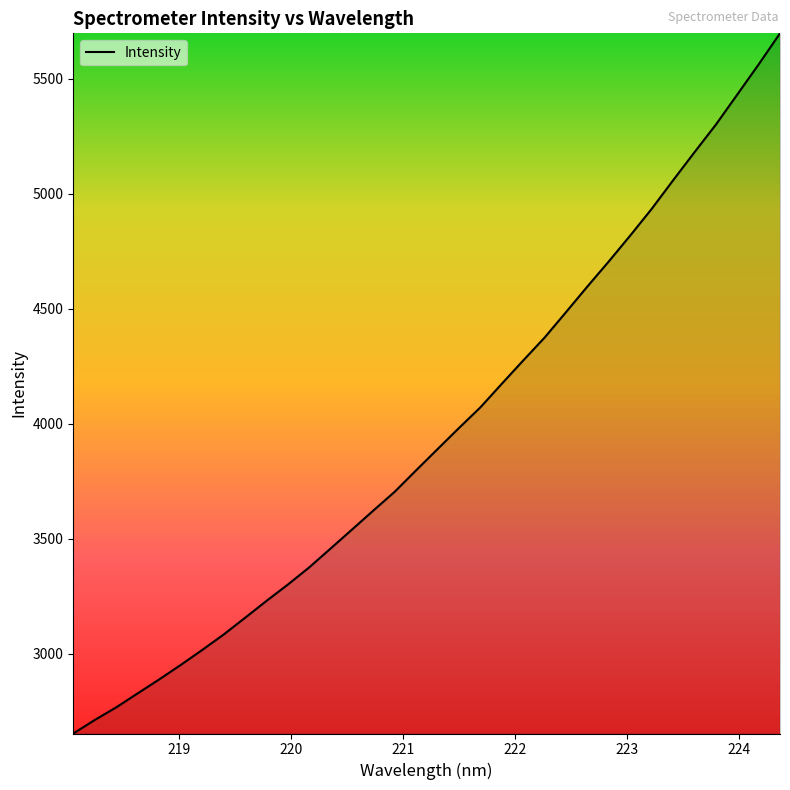

What is the maximum value shown in the chart?

5697.6